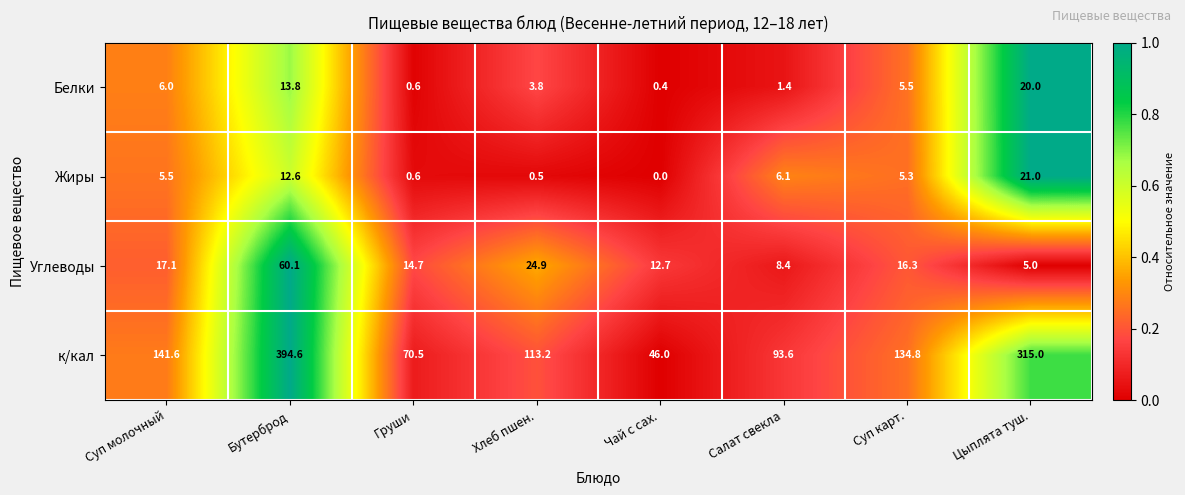

Which series has the largest total across all categories?

к/кал